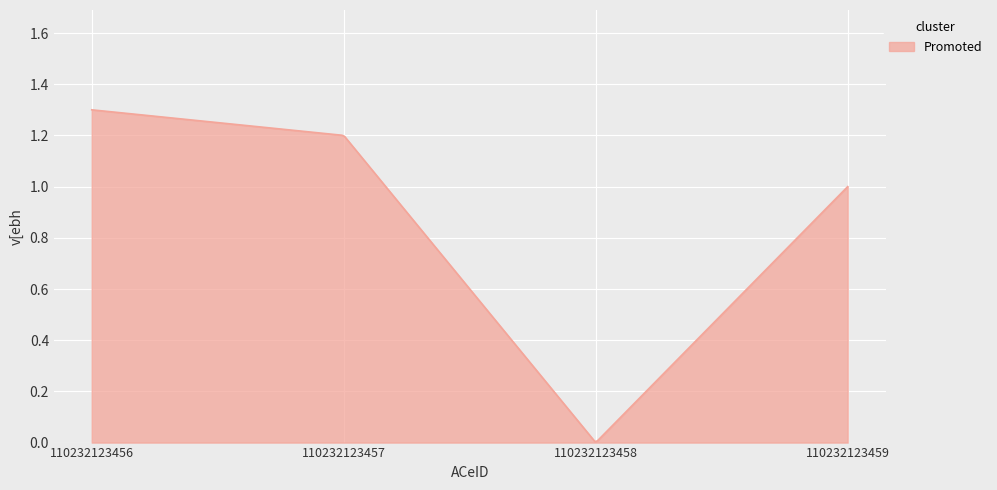

Count the number of categories in the chart.

300